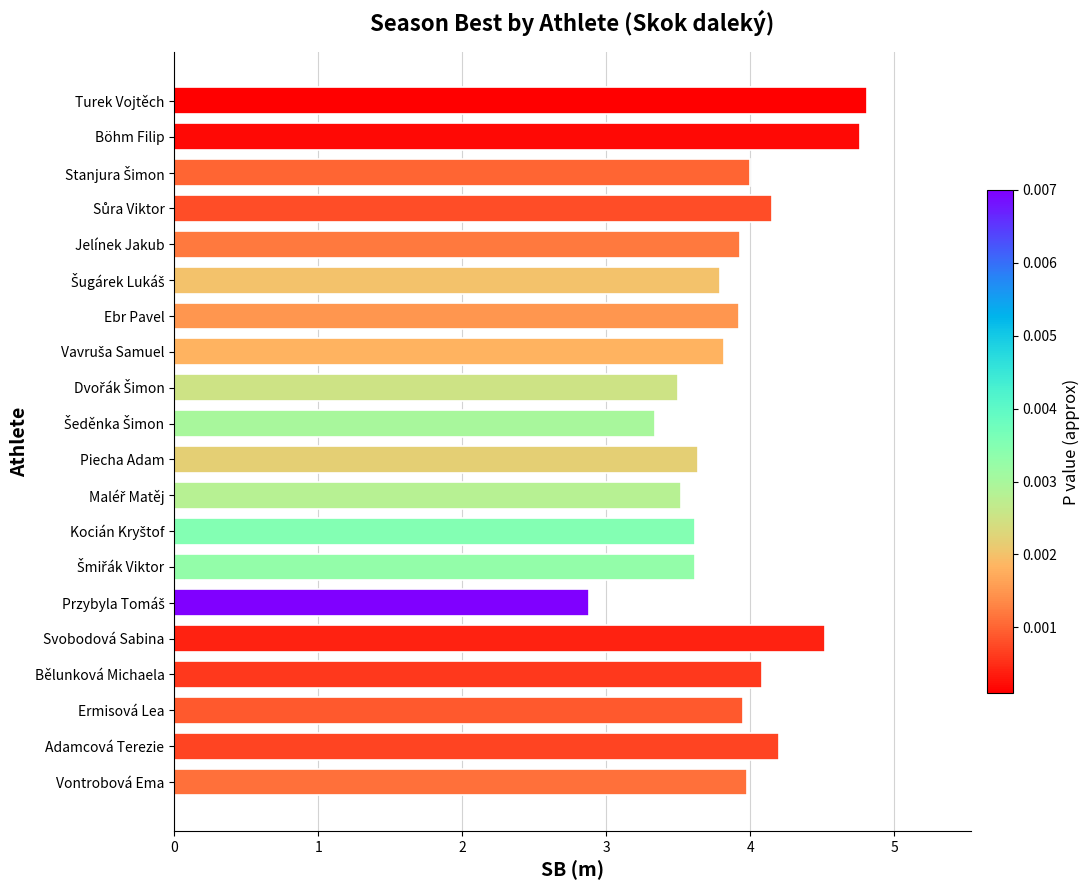

Are the bars horizontal?

Yes